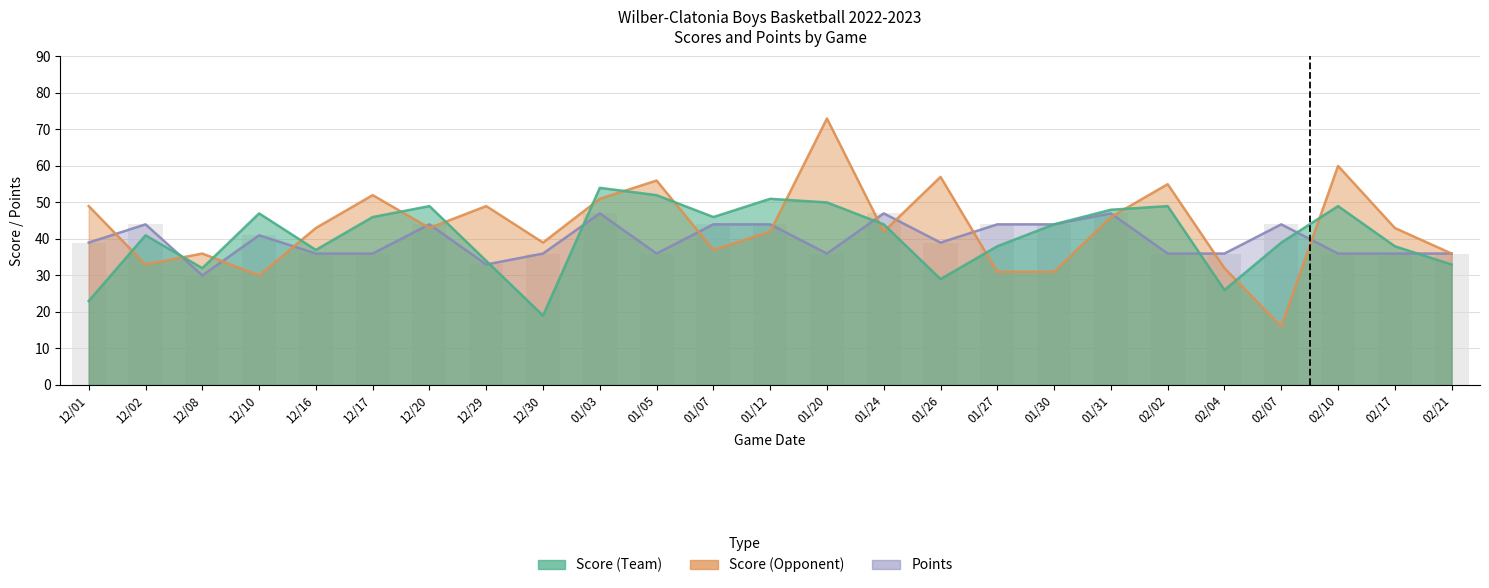

The value of Points at 12/17 is 10. True or false?

False